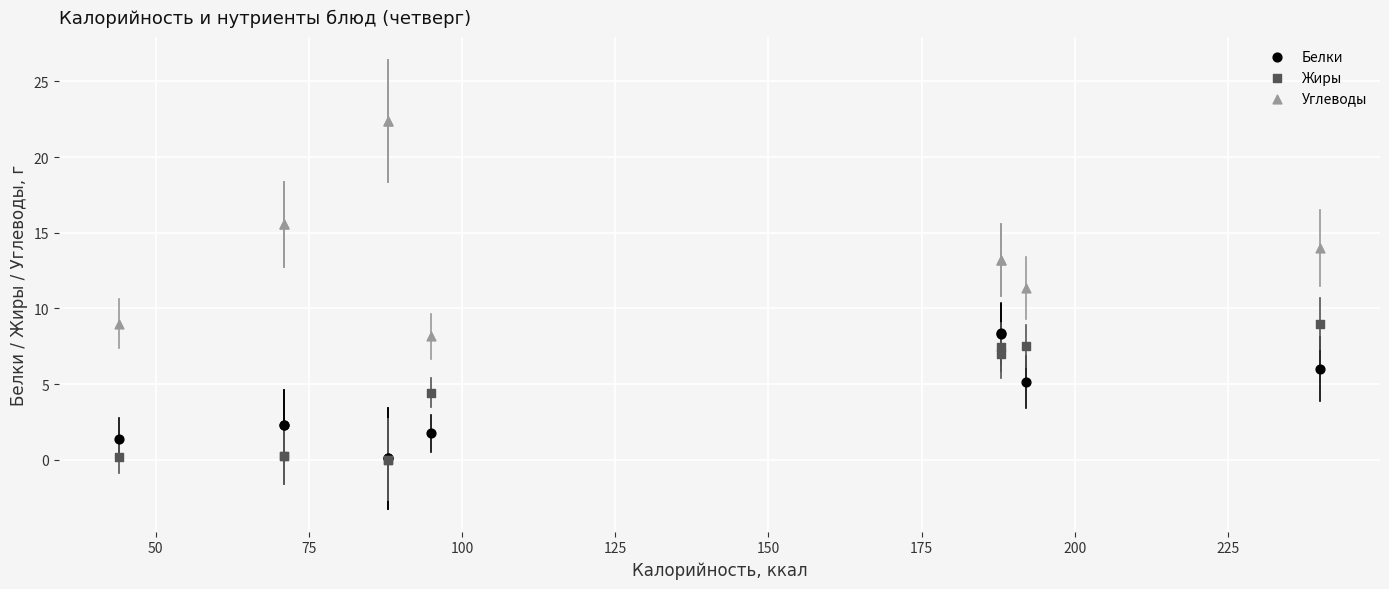

Which series reaches the maximum Y coordinate?

Углеводы